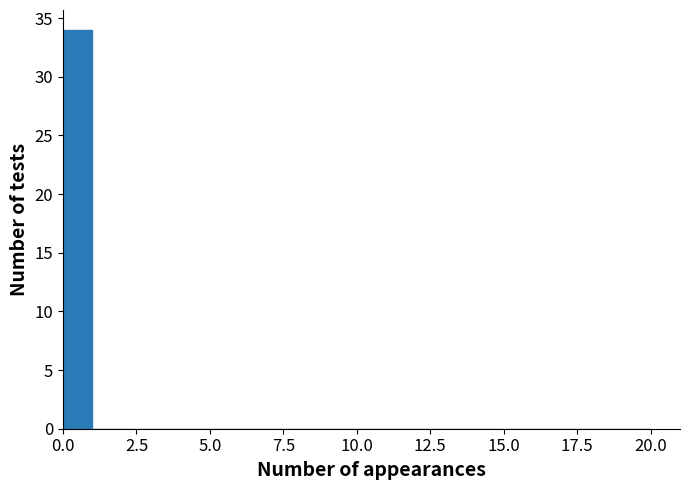

Around what value on the x-axis is the tallest bar? Give the approximate position of its centre, as read against the axis.

0.5